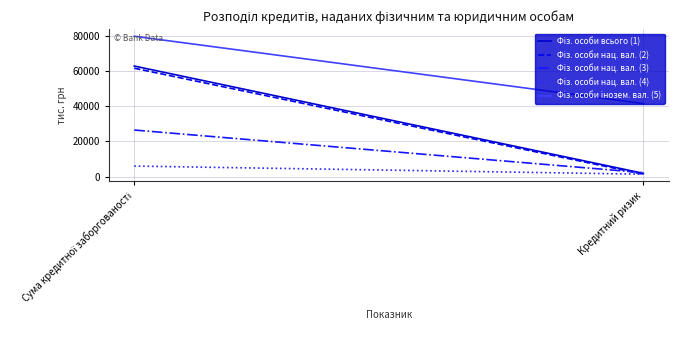

True or false: Фіз. особи всього (1) has a value of 107466.3 at Сума кредитної заборгованості.

False